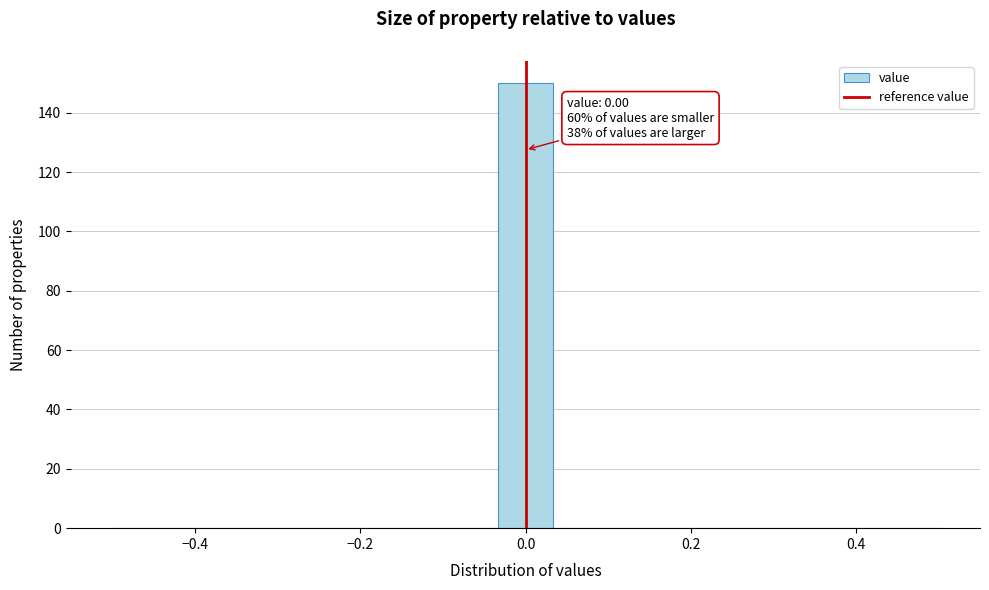

Around what value on the x-axis is the tallest bar? Give the approximate position of its centre, as read against the axis.

0.00